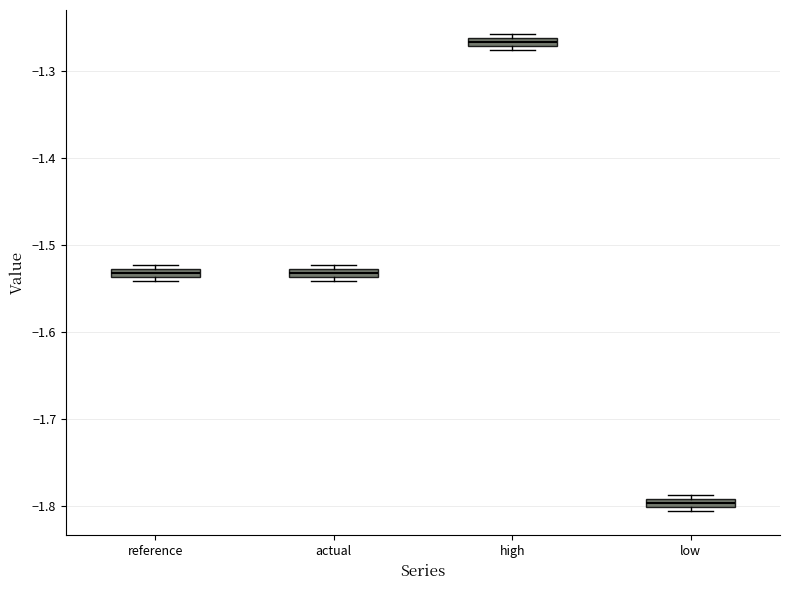

Where is the lower edge of the box for actual on the y-axis? The values are not printed on the chart, so give them approximately, as read against the axis.

-1.54